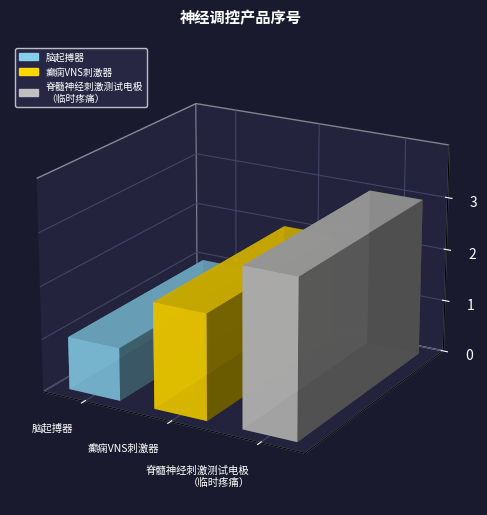

What is the change in value from 脑起搏器 to 脊髓神经刺激测试电极
（临时疼痛）?

+2